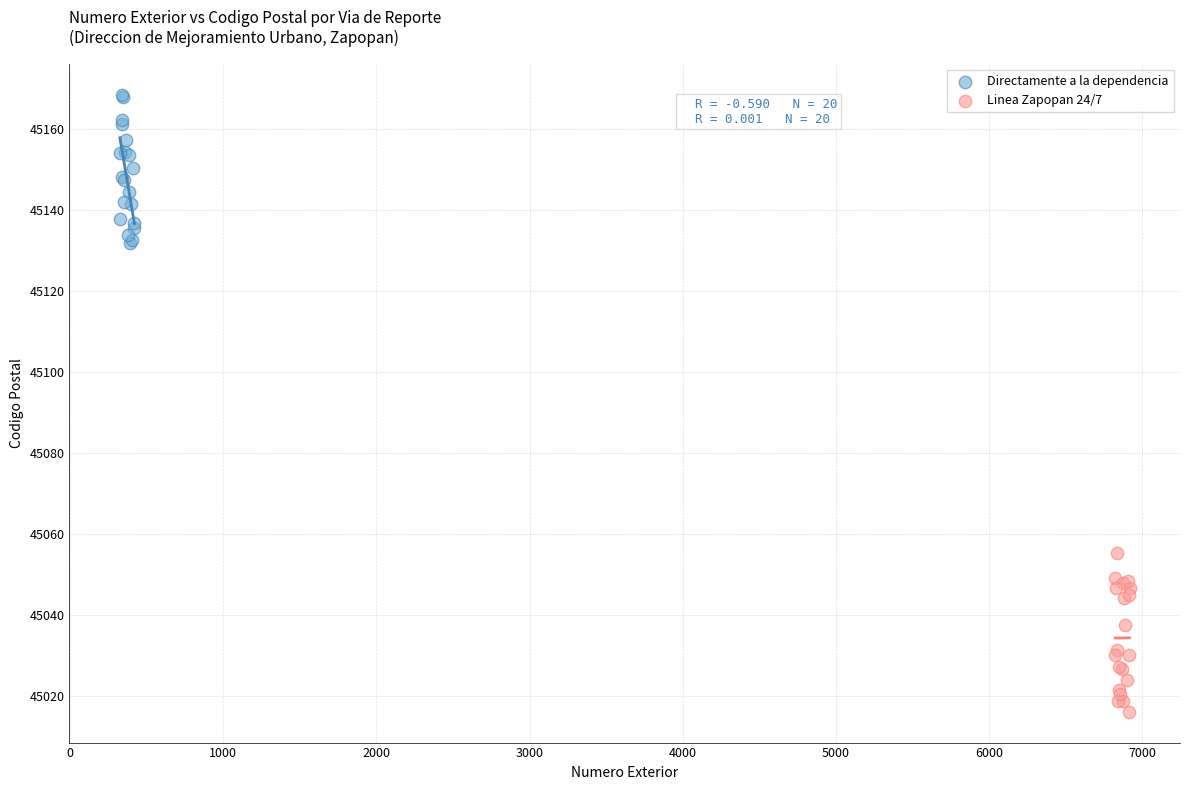

Which series reaches the maximum Y coordinate?

Directamente a la dependencia